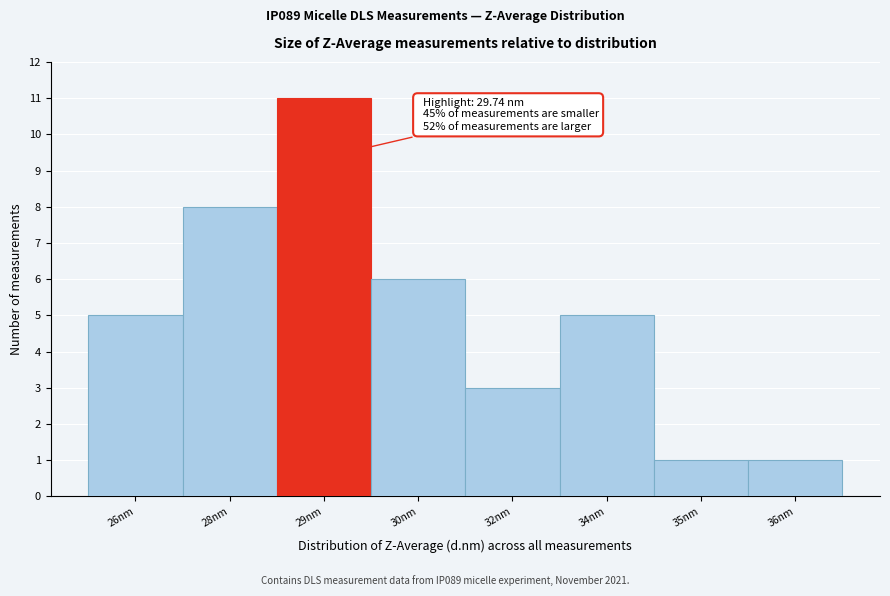

Reading left to right, extract all data points from this chart.

26nm=5	28nm=8	29nm=11	30nm=6	32nm=3	34nm=5	35nm=1	36nm=1